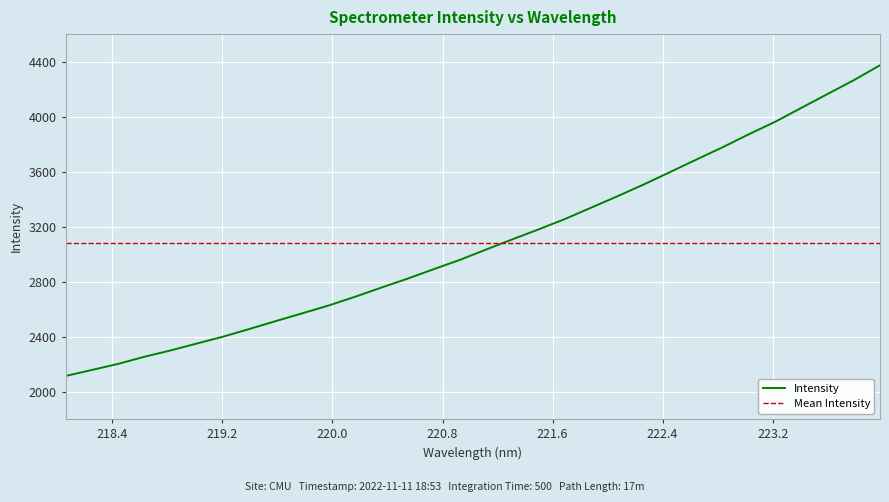

What is the approximate value at 220.1623?

2689.2